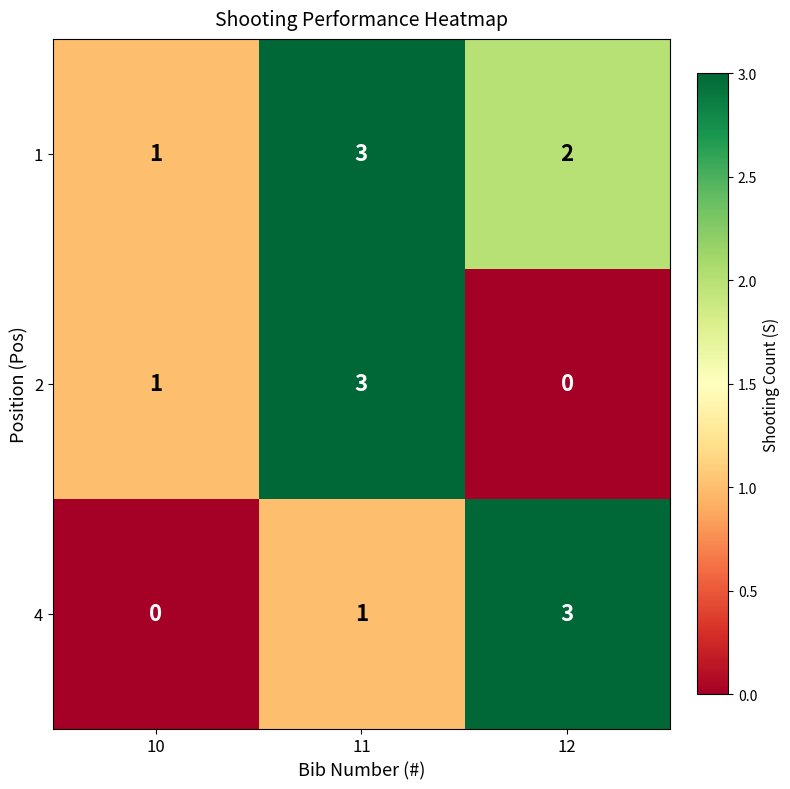

What is the spread (max minus min) of values at 11?

2